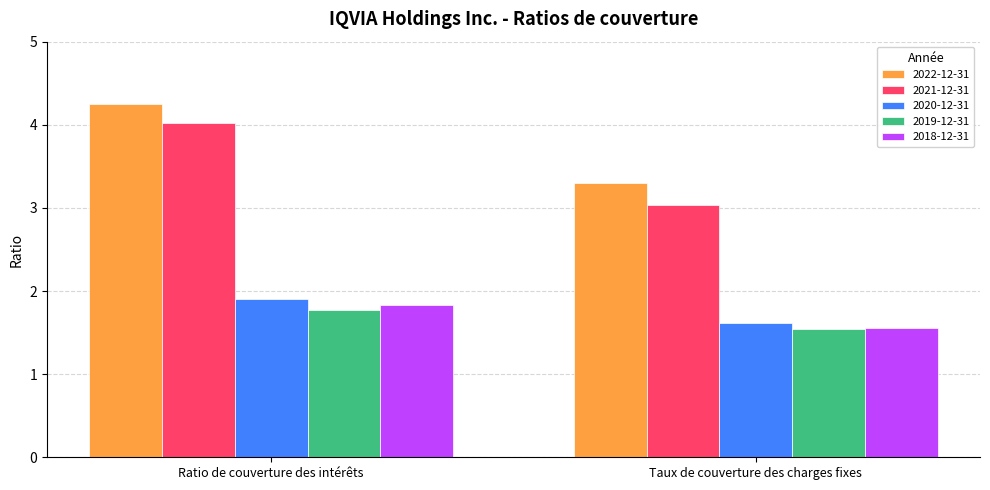

At Ratio de couverture des intérêts, list the series in order from smallest to largest.

2019-12-31, 2018-12-31, 2020-12-31, 2021-12-31, 2022-12-31